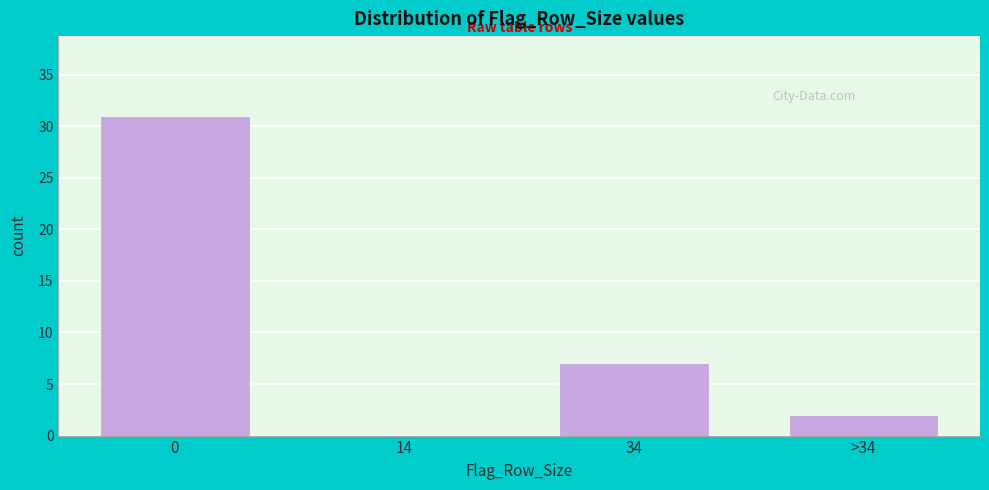

Reading left to right, list all the values displayed in this chart.

0=31	14=0	34=7	>34=2